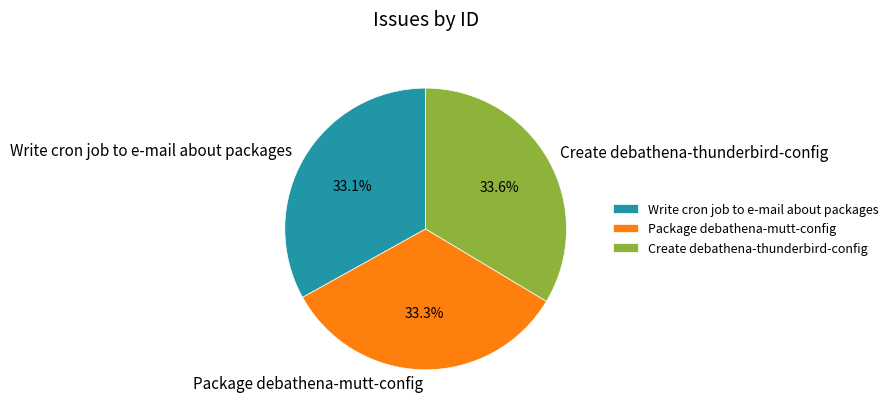

Is it true that Write cron job to e-mail about packages is 33% of the pie?

True